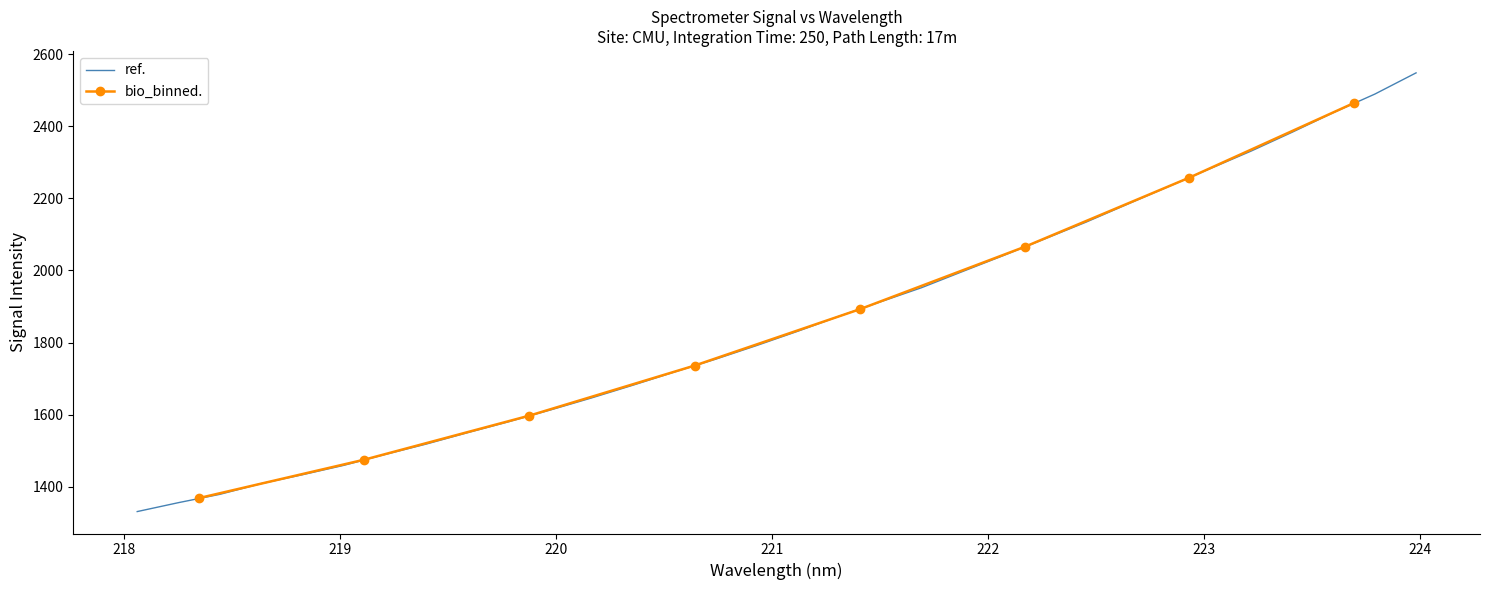

What is the maximum value for ref.?

2547.8